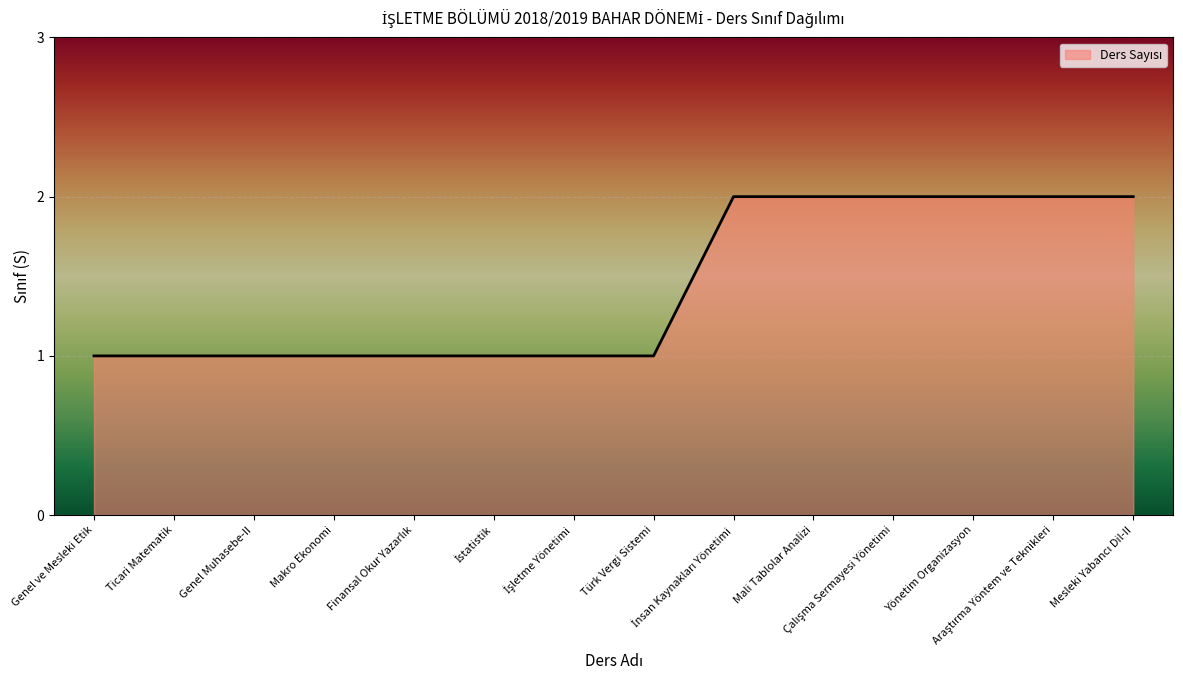

Reading left to right, list all the values displayed in this chart.

1	1	1	1	1	1	1	1	2	2	2	2	2	2